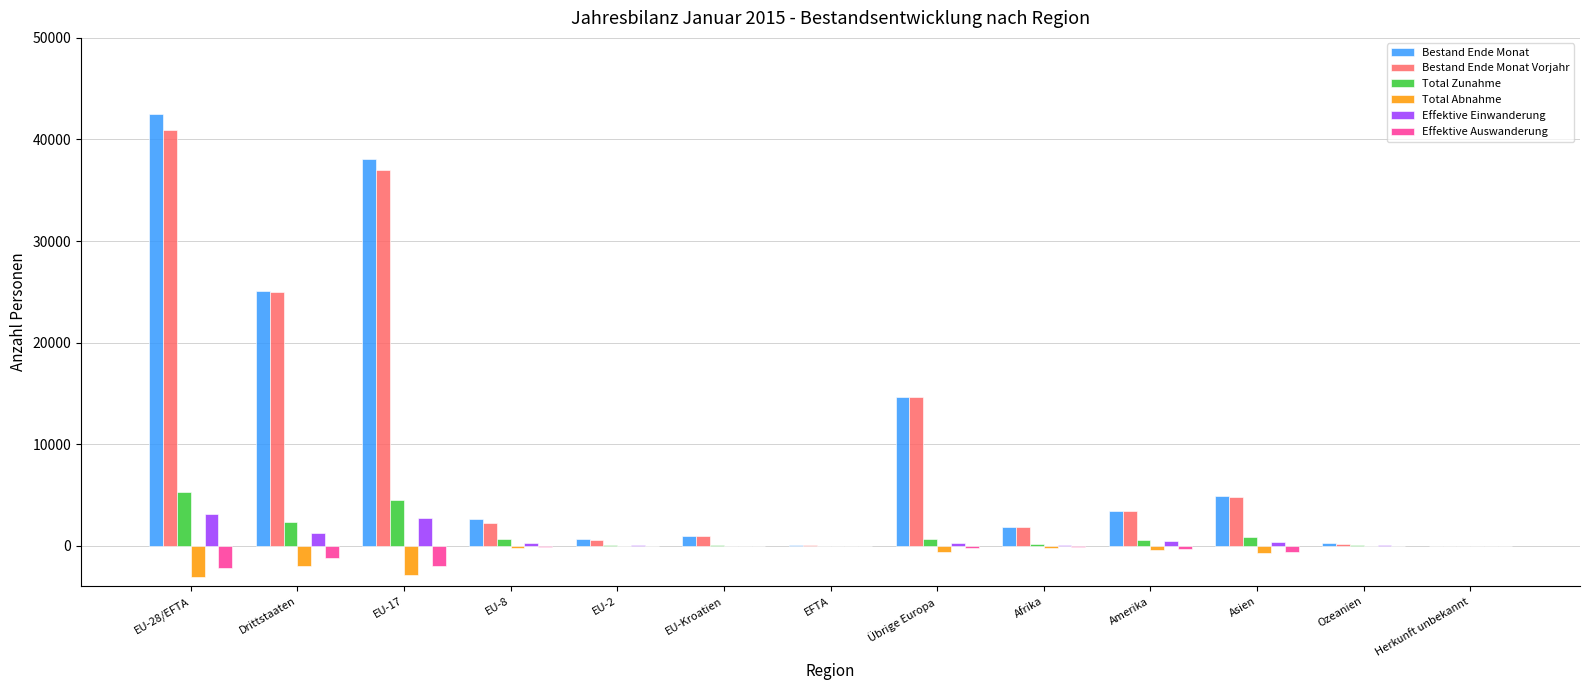

At which category is the sum across all series the highest?

EU-28/EFTA